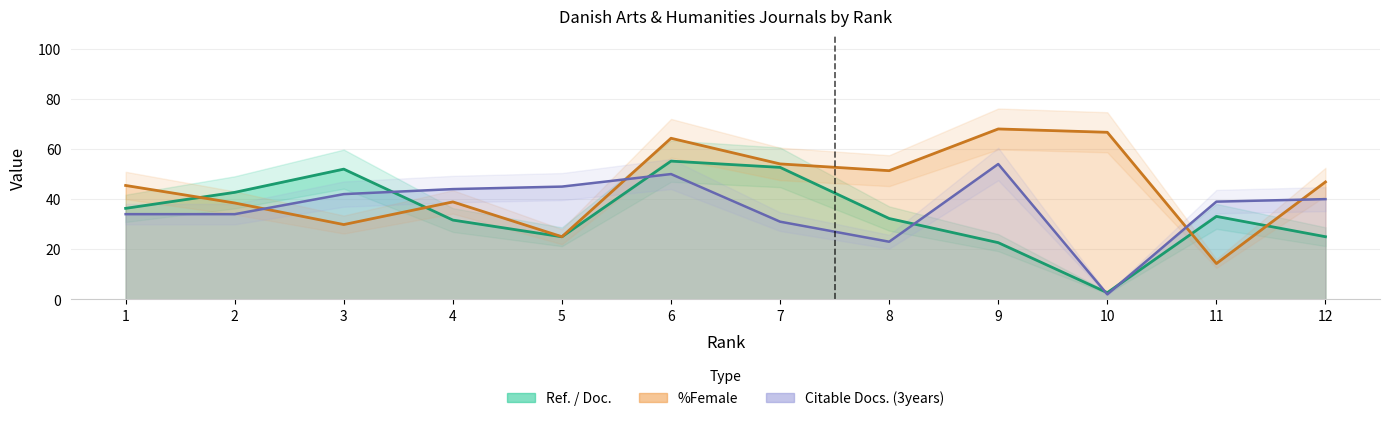

Is it true that Citable Docs. (3years) equals 13.3 at 5?

False